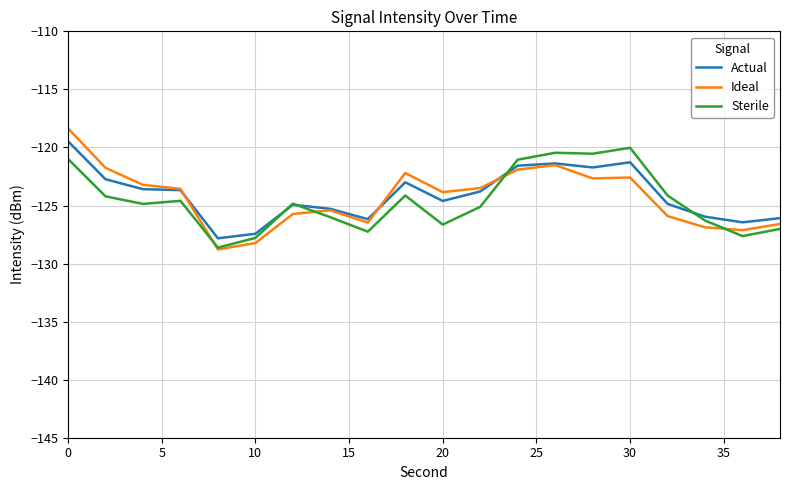

What is the lowest value of the Sterile series?

-128.6